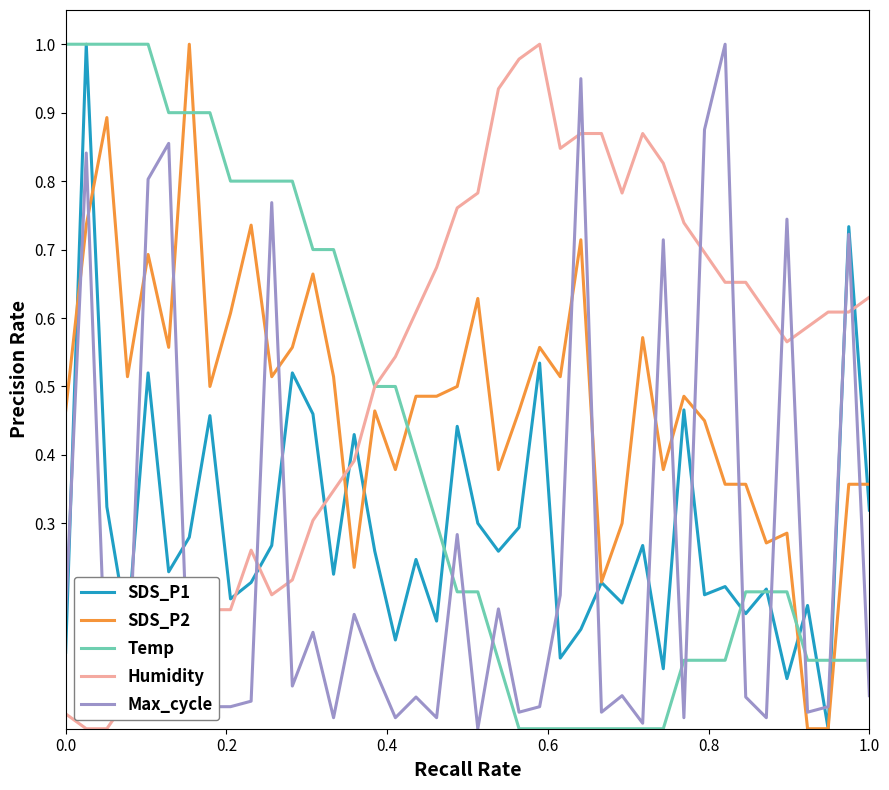

True or false: Max_cycle and SDS_P1 intersect in this chart.

True